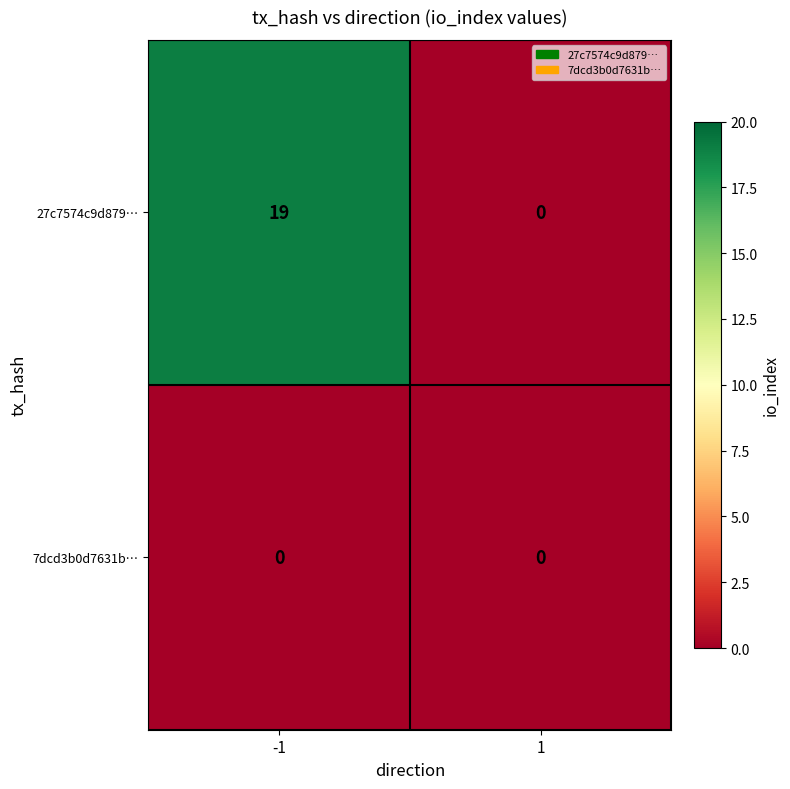

What is the greatest value displayed?

19